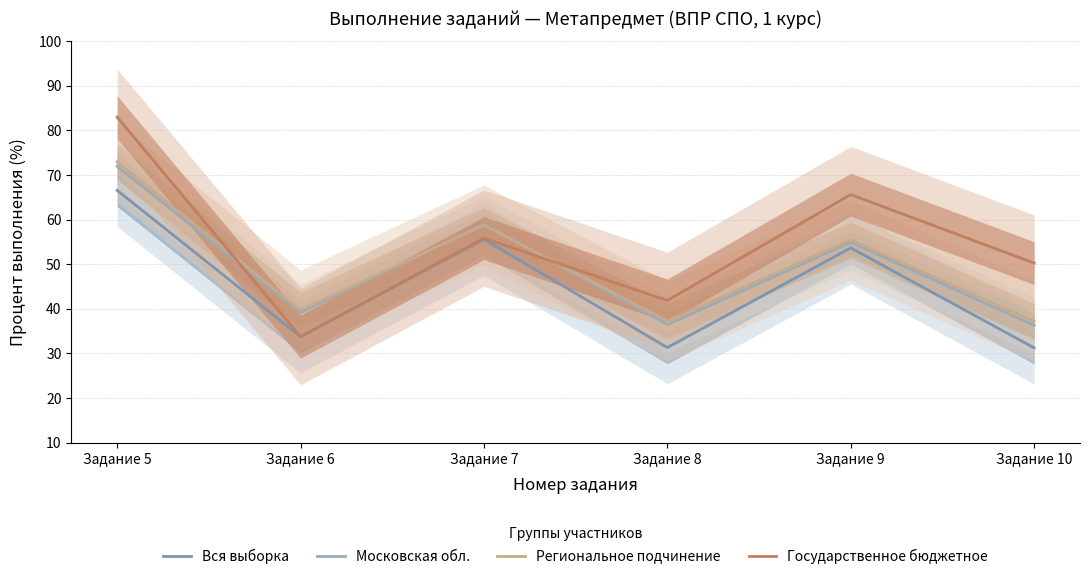

Reading right to left, transcribe all the data shown in this chart.

Вся выборка: Задание 10=31.2	Задание 9=53.7	Задание 8=31.3	Задание 7=55.6	Задание 6=33.8	Задание 5=66.6
Московская обл.: Задание 10=36.3	Задание 9=54.9	Задание 8=36.5	Задание 7=59.0	Задание 6=39.1	Задание 5=72.0
Региональное подчинение: Задание 10=37.2	Задание 9=55.4	Задание 8=37.2	Задание 7=58.8	Задание 6=39.7	Задание 5=73.0
Государственное бюджетное: Задание 10=50.2	Задание 9=65.6	Задание 8=41.9	Задание 7=55.8	Задание 6=33.8	Задание 5=83.0